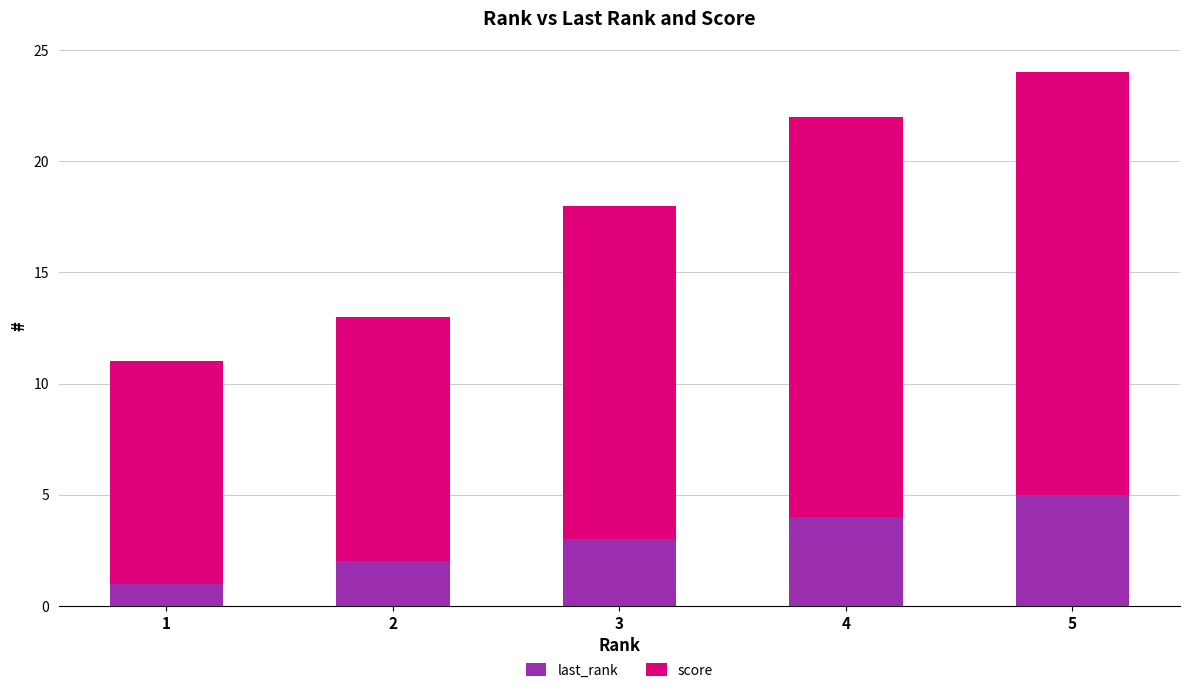

Reading left to right, transcribe the values for last_rank.

1	2	3	4	5